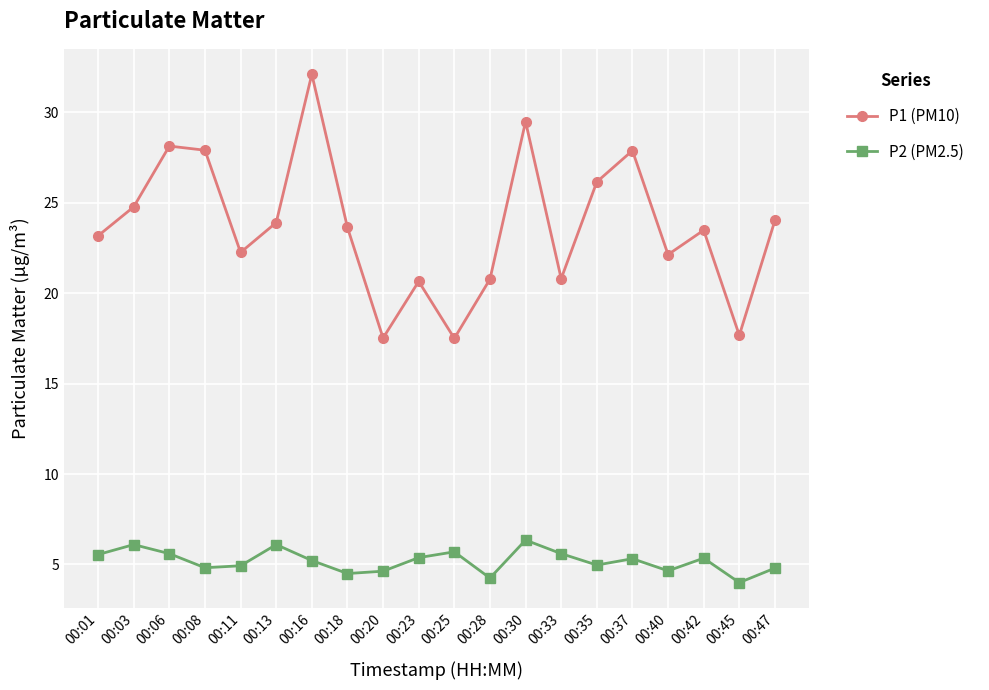

At 00:40, list the series in order from smallest to largest.

P2 (PM2.5), P1 (PM10)